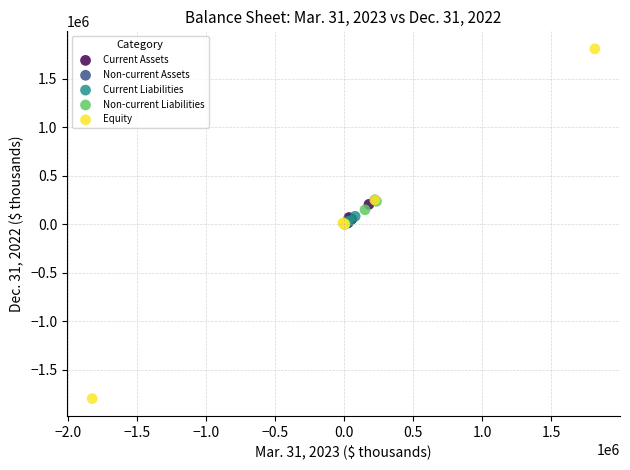

Which series contains the highest Y value?

Equity